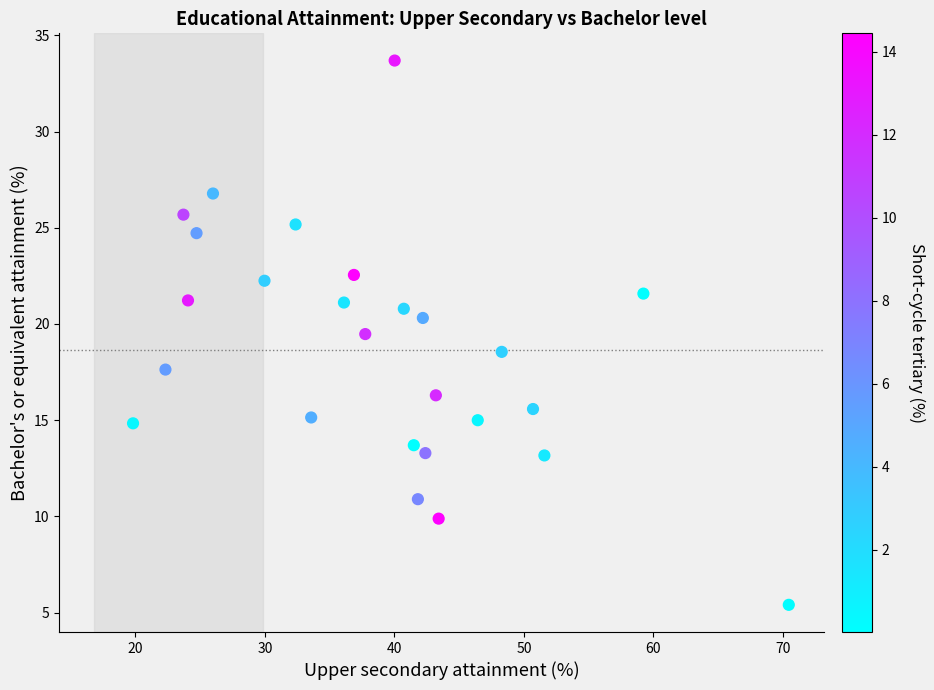

What is the range of X values (max minus min)?

50.6